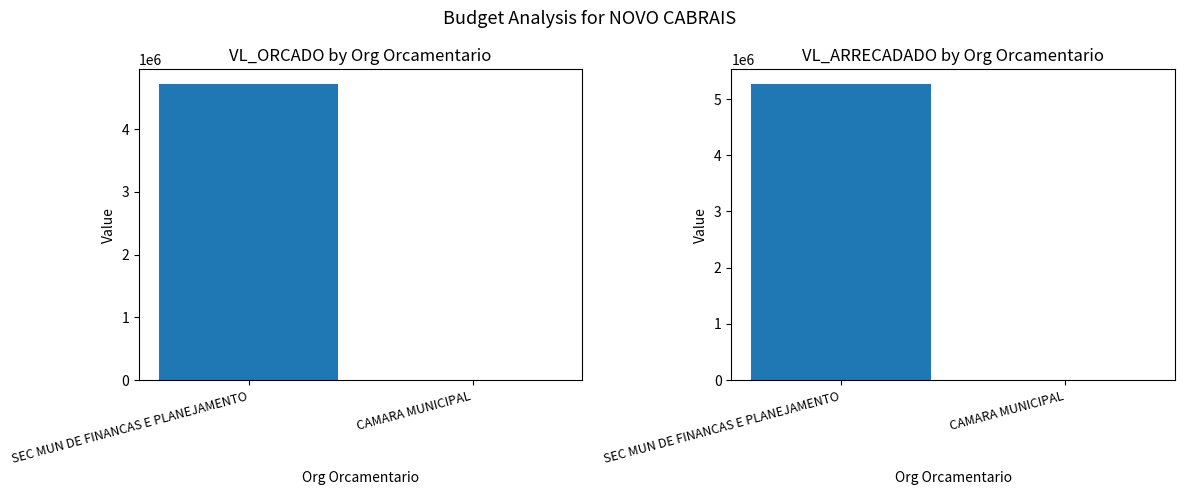

Count the number of categories in the chart.

2